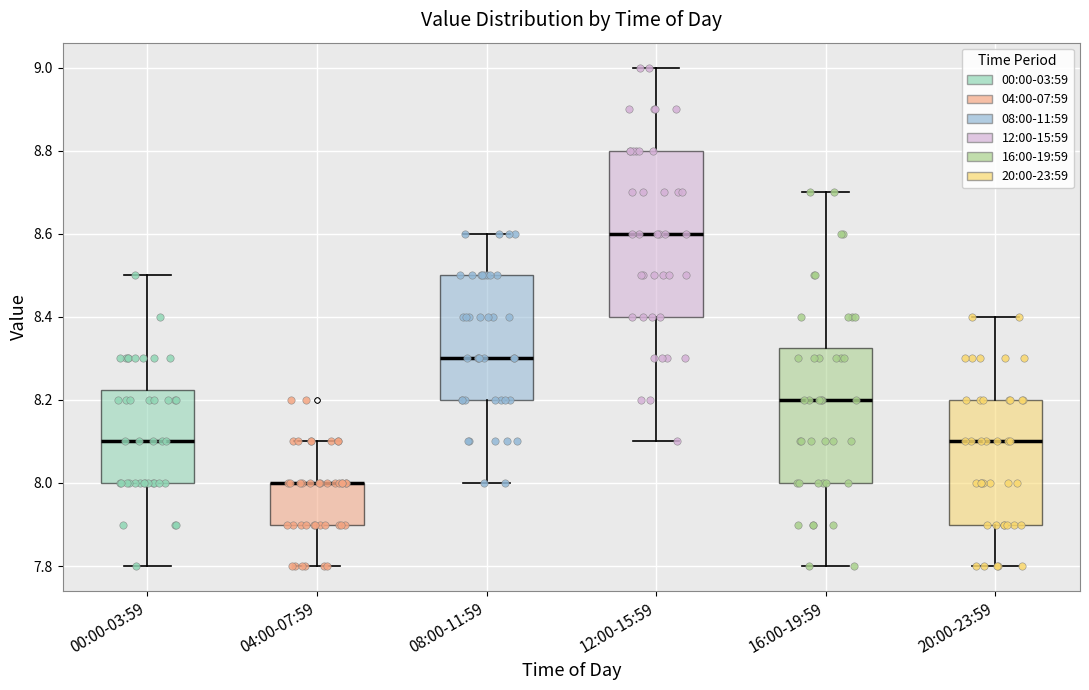

Reading left to right, read every box against the y-axis: the position of its median line, the range the box covers, and the ends of its whiskers. The values are not printed on the chart, so give them approximately, as read against the axis.

00:00-03:59: median 8.10, box 8.00 to 8.22, whiskers 7.80 to 8.50
04:00-07:59: median 8.00 (drawn on the box's upper edge), box 7.90 to 8.00, whiskers 7.80 to 8.10
08:00-11:59: median 8.30, box 8.20 to 8.50, whiskers 8.00 to 8.60
12:00-15:59: median 8.60, box 8.40 to 8.80, whiskers 8.10 to 9.00
16:00-19:59: median 8.20, box 8.00 to 8.32, whiskers 7.80 to 8.70
20:00-23:59: median 8.10, box 7.90 to 8.20, whiskers 7.80 to 8.40